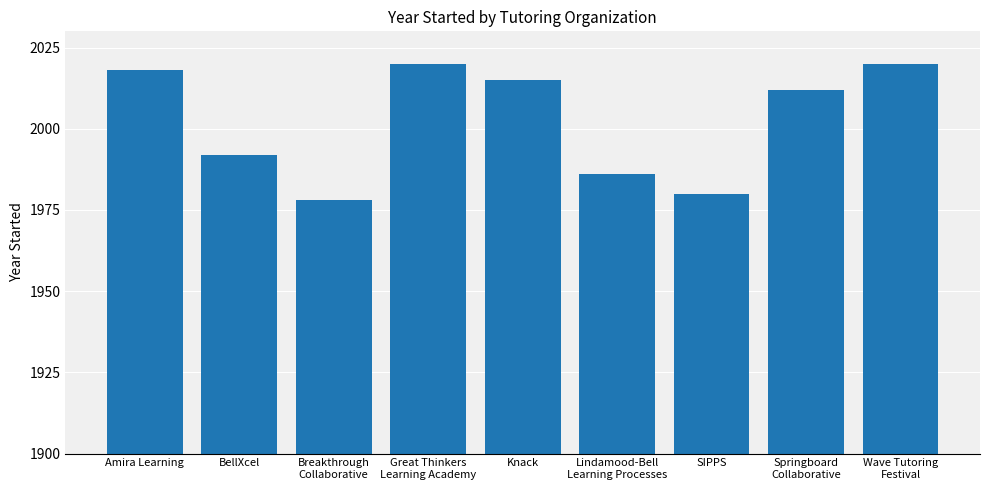

Reading left to right, extract all data points from this chart.

2018	1992	1978	2020	2015	1986	1980	2012	2020